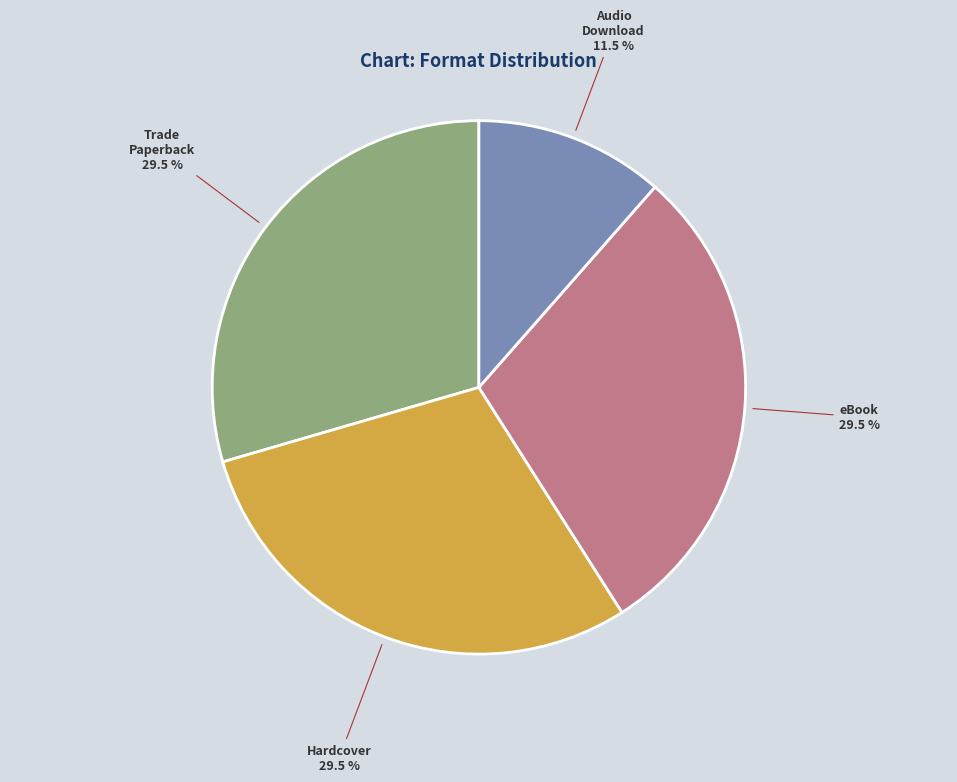

Is there any slice that represents more than half of the pie?

No